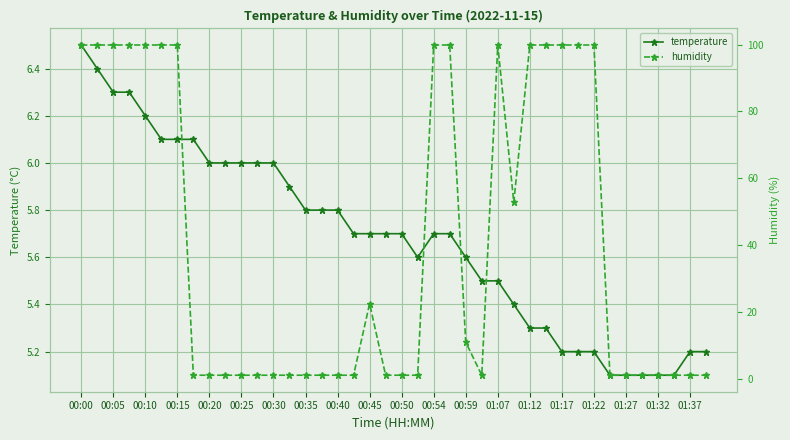

Which category has the highest value in the temperature series?

00:00